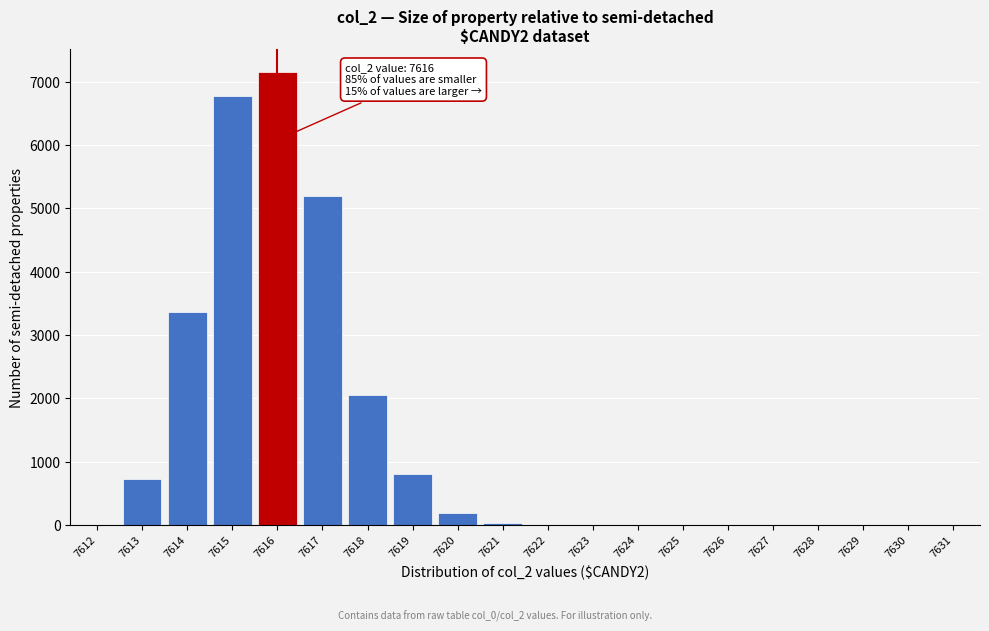

Which label corresponds to the largest value in the chart?

7616